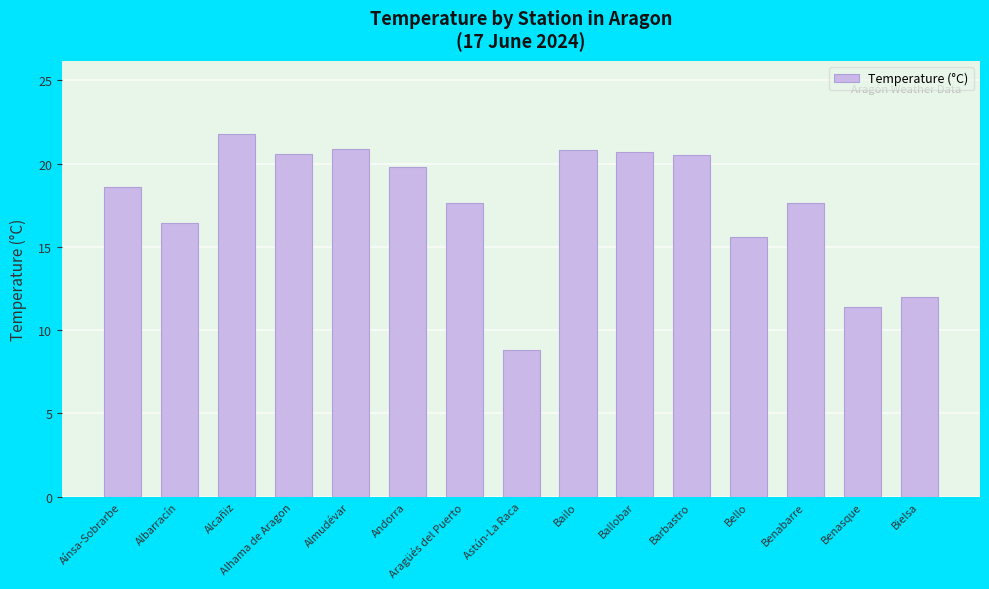

Count the number of values greater than 18.

8